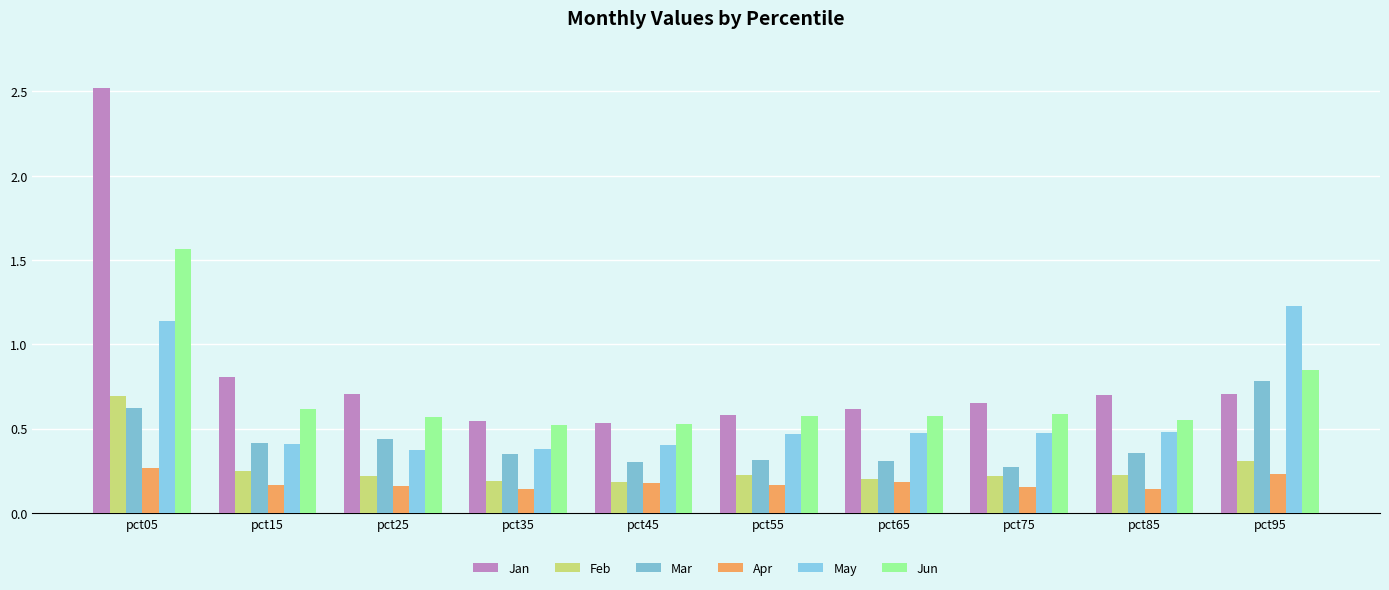

What is the value of the Jun bar at the 8th from the left?

0.6